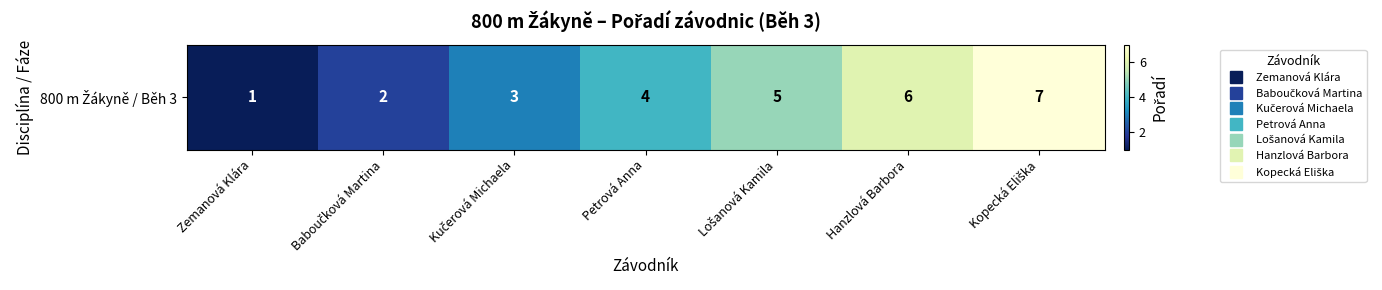

Approximately how many times larger is the value at Kopecká Eliška compared to Lošanová Kamila?

1.4